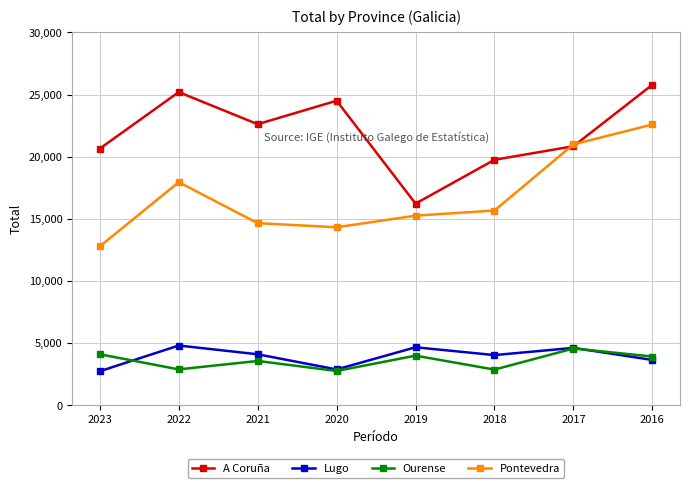

What are all the series names shown in the legend?

A Coruña, Lugo, Ourense, Pontevedra